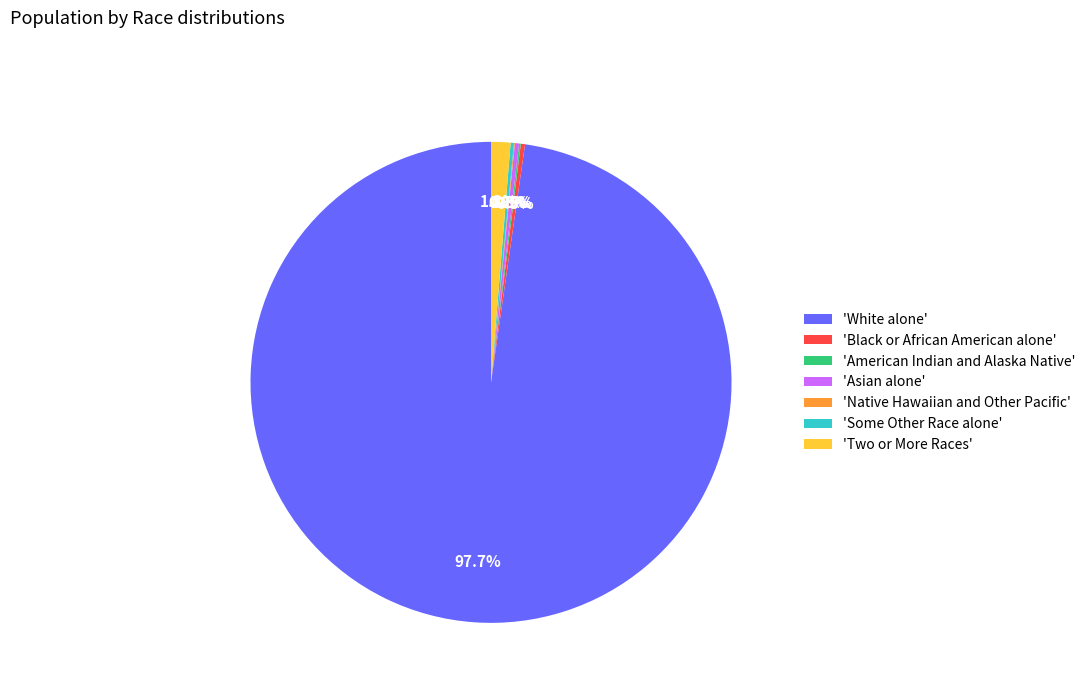

What is the total percentage of 'White alone' and 'Asian alone'?

98.0%